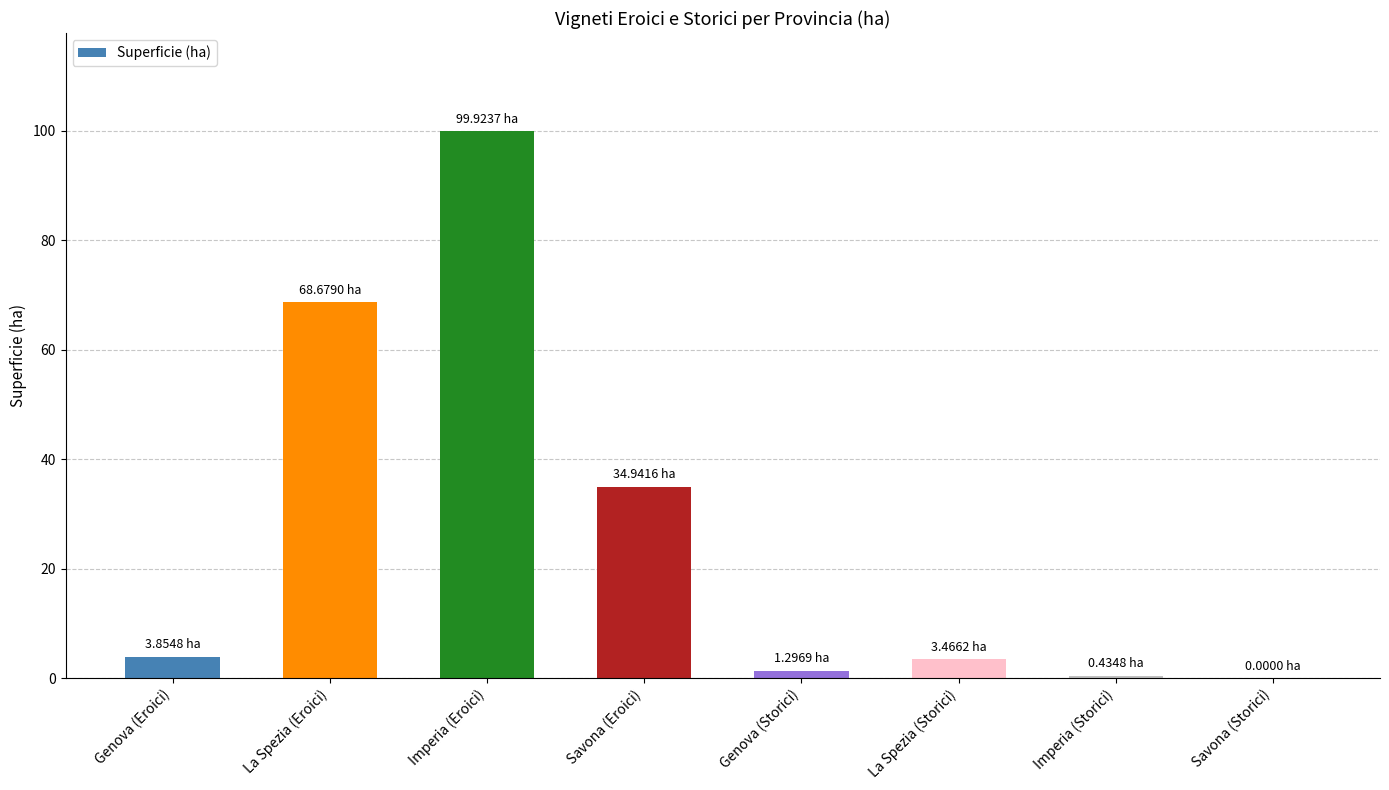

True or false: the data shows 34.9 at Savona (Eroici).

True